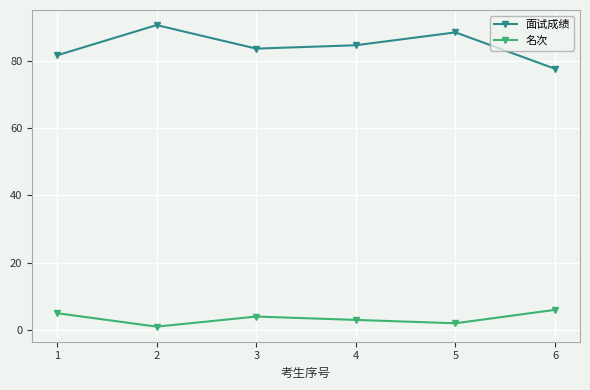

What is the maximum value shown in the chart?

90.7